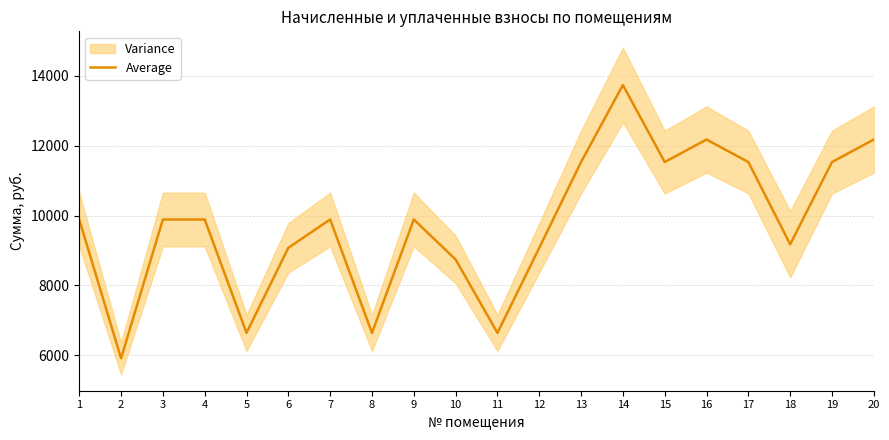

What is the sum of the values at 11 and 16?

18821.3